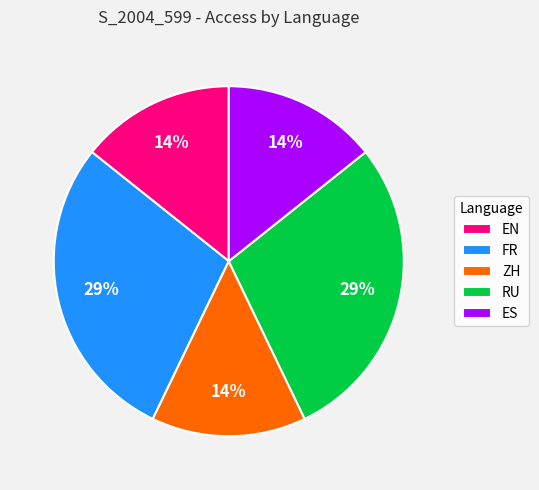

To the nearest percent, what portion does ZH represent?

14%